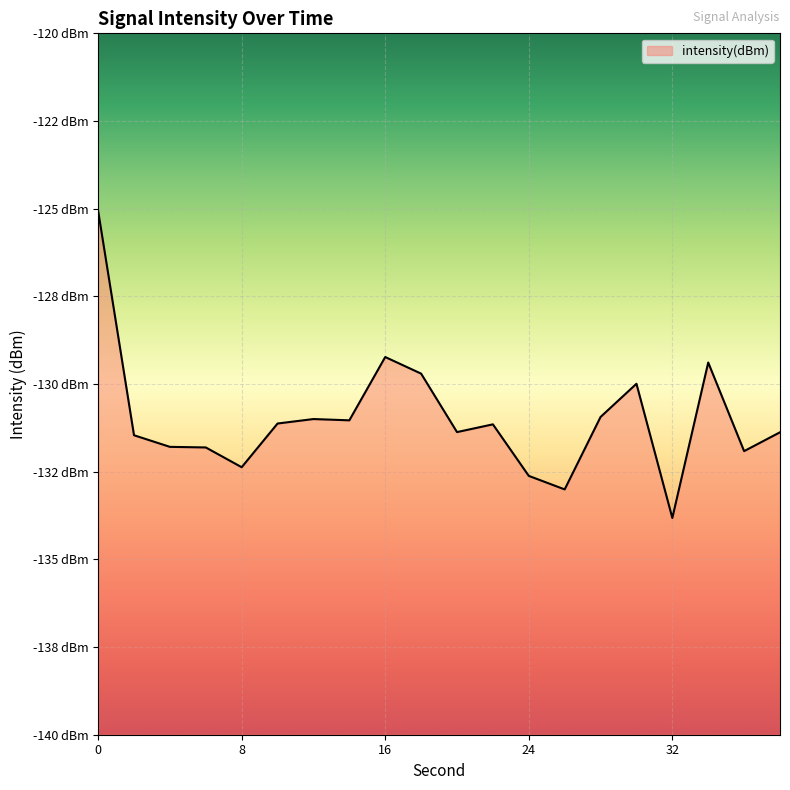

What is the difference between the second highest and minimum values?

4.6